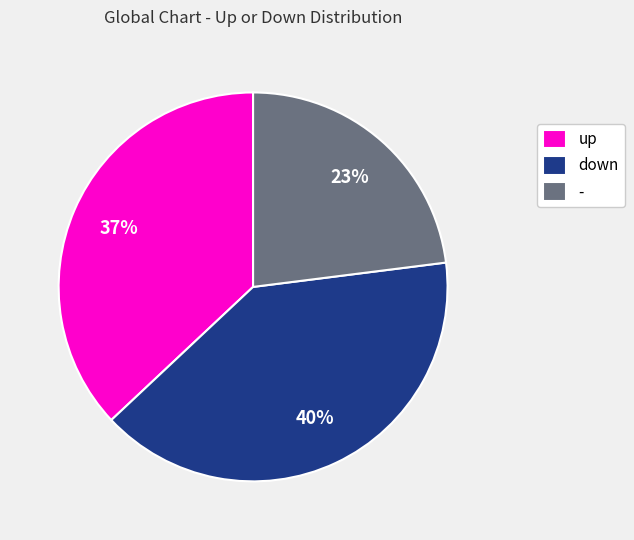

To the nearest percent, what is the difference between the - and down slice percentages?

17%